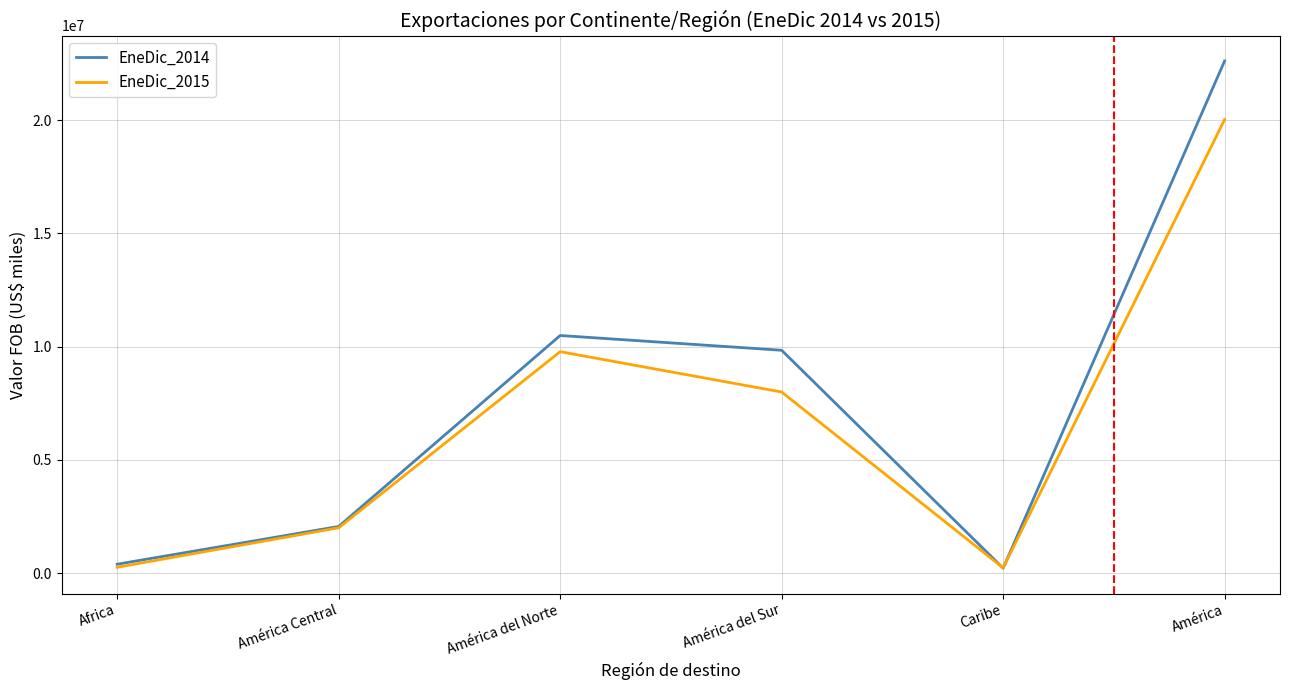

Where is the first local maximum for EneDic_2015?

América del Norte